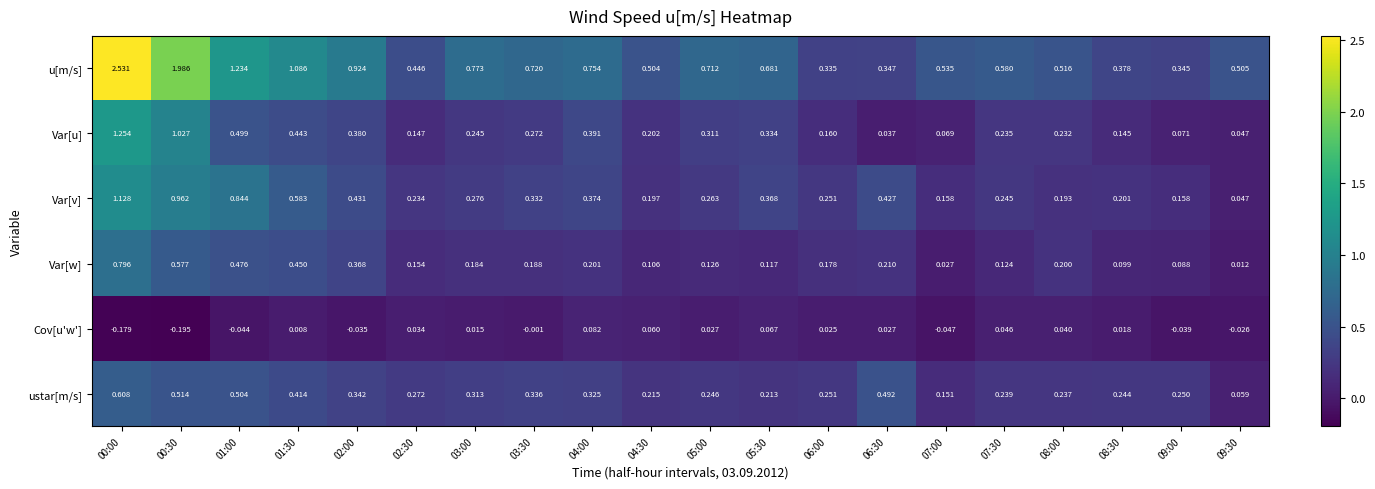

Rank the series at 01:30 from lowest to highest value.

Cov[u'w'], ustar[m/s], Var[u], Var[w], Var[v], u[m/s]